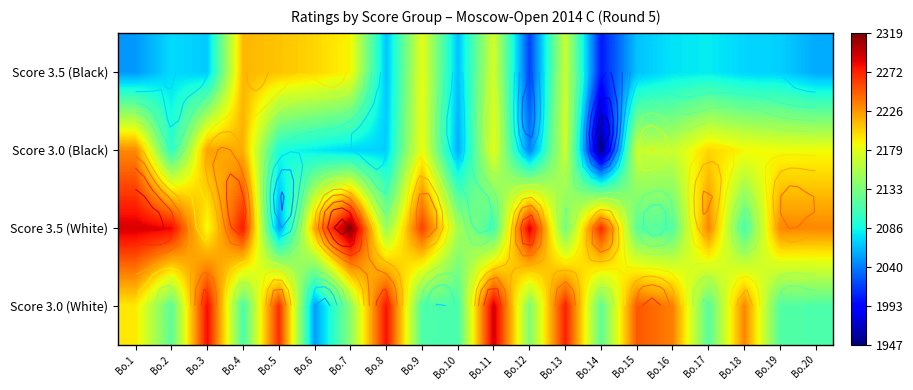

What is the total value across all series at Bo.7?

8719